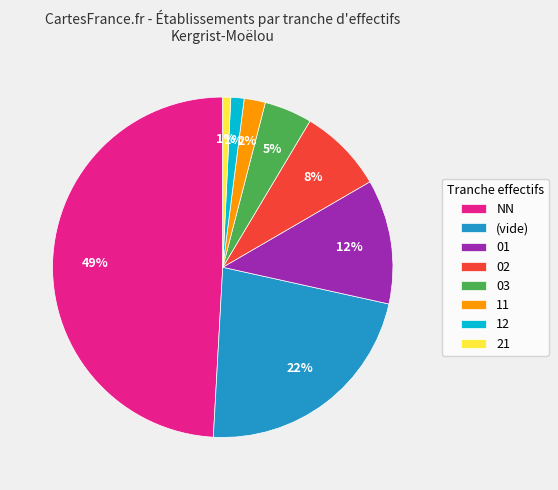

Which has a higher value, (vide) or 21?

(vide)